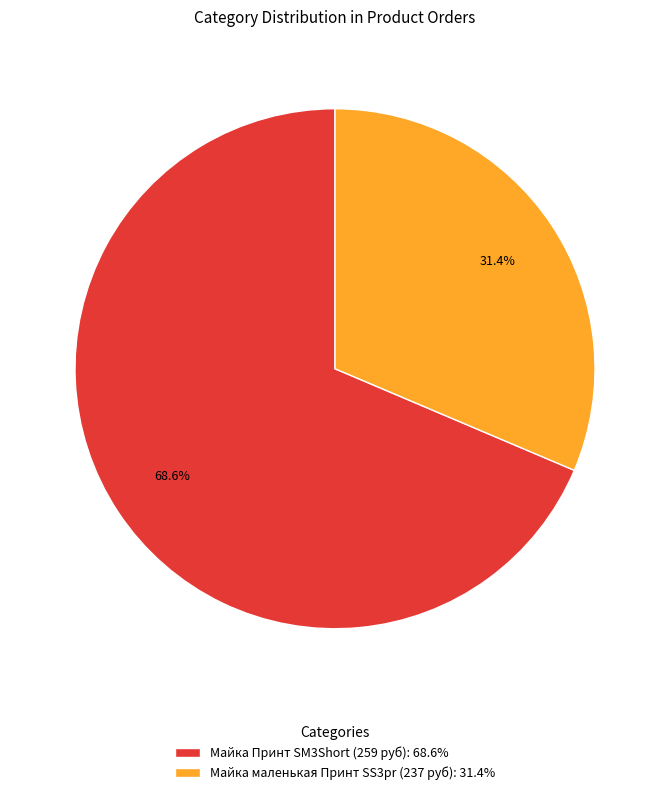

Rank the categories by value from highest to lowest.

Майка Принт SM3Short (259 руб): 68.6%, Майка маленькая Принт SS3pr (237 руб): 31.4%